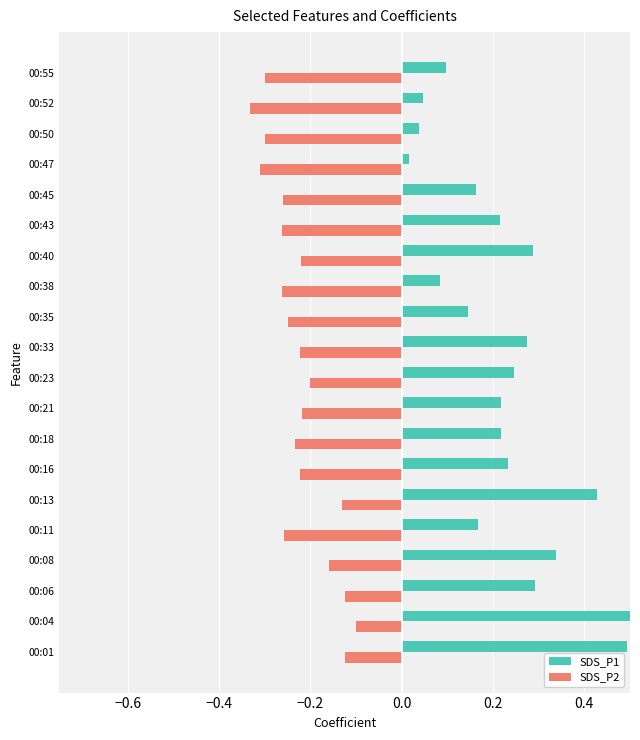

What is the sum of all SDS_P2 values?

-4.5